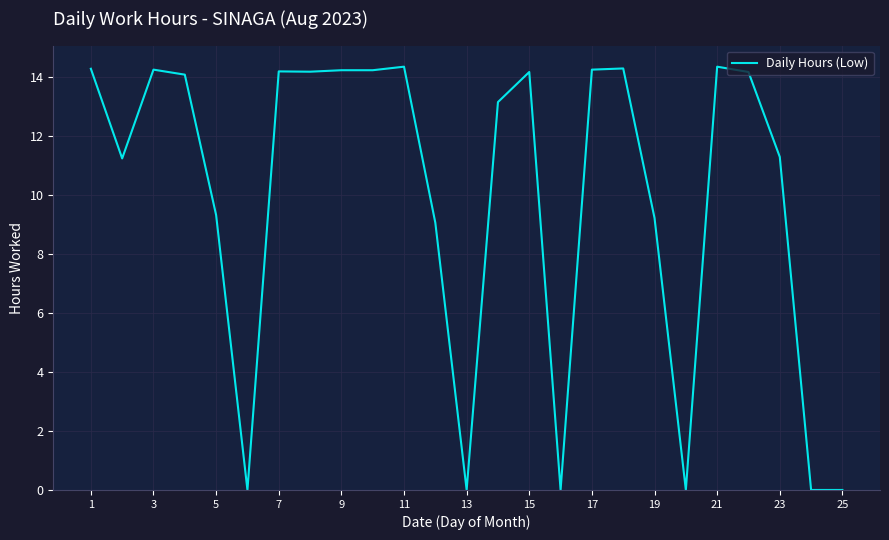

True or false: the data shows 14.2 at 9.

True